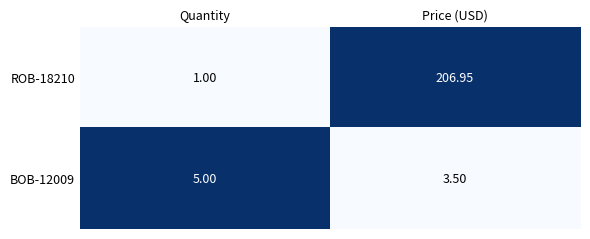

Rank the categories by BOB-12009 value from lowest to highest.

Price (USD), Quantity